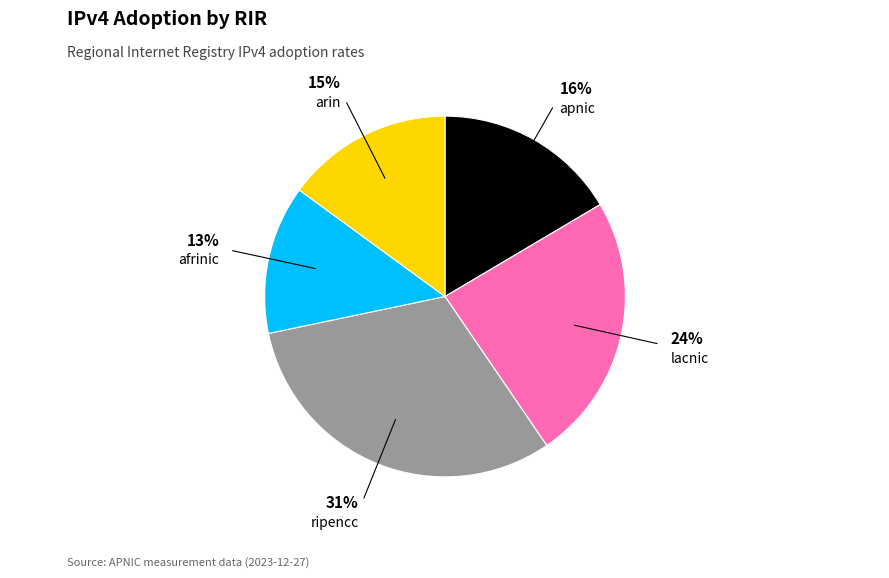

To the nearest percent, what is the difference between the largest and smallest slice percentages?

18%